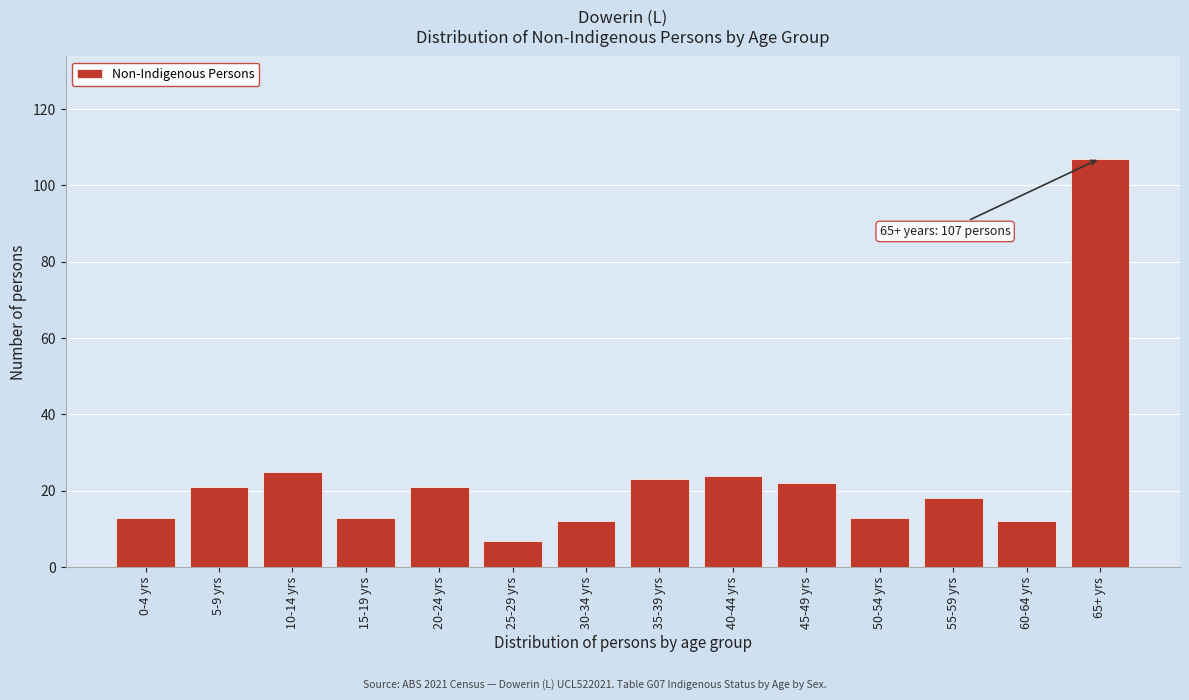

Reading left to right, what are all the values shown in this chart?

0-4 yrs=13	5-9 yrs=21	10-14 yrs=25	15-19 yrs=13	20-24 yrs=21	25-29 yrs=7	30-34 yrs=12	35-39 yrs=23	40-44 yrs=24	45-49 yrs=22	50-54 yrs=13	55-59 yrs=18	60-64 yrs=12	65+ yrs=107